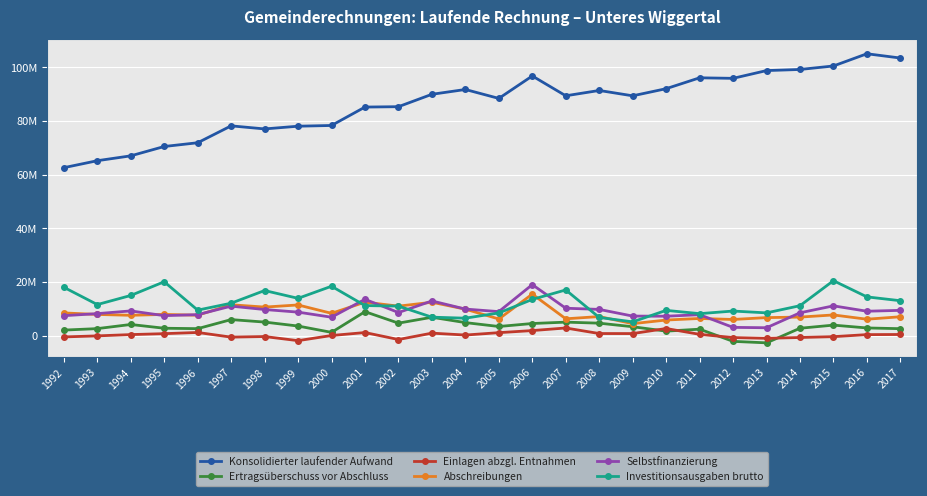

At which category is the sum across all series the highest?

2006